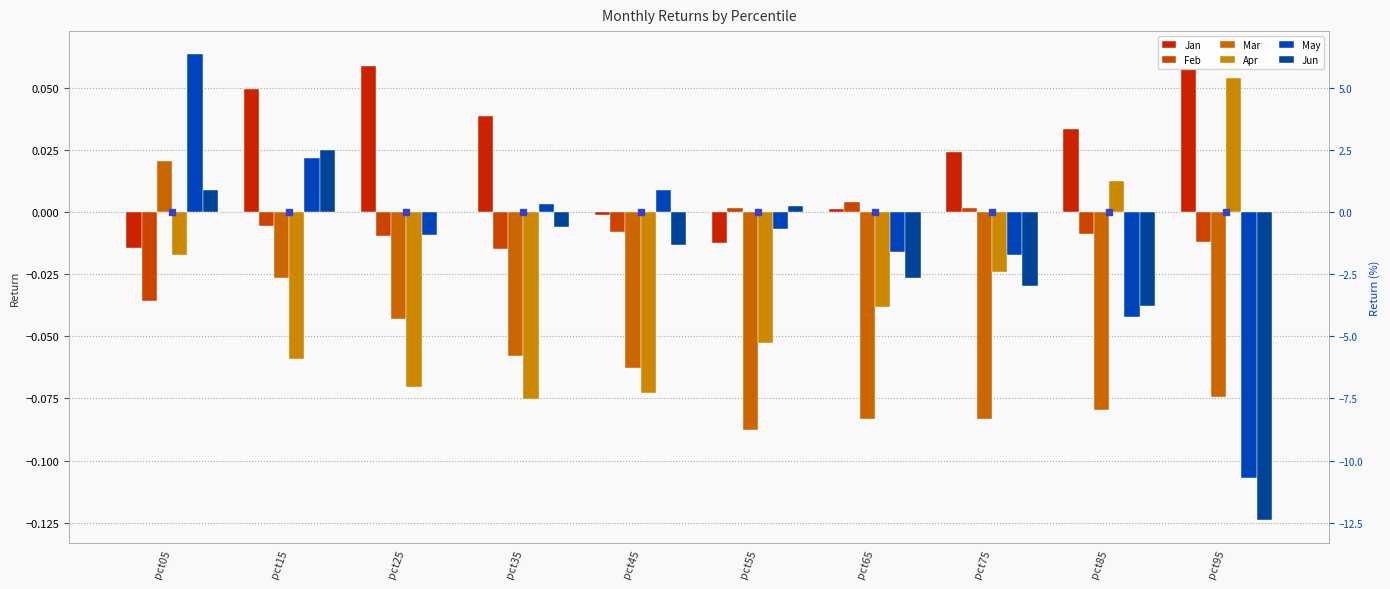

Is it true that May equals 0.1 at pct05?

True